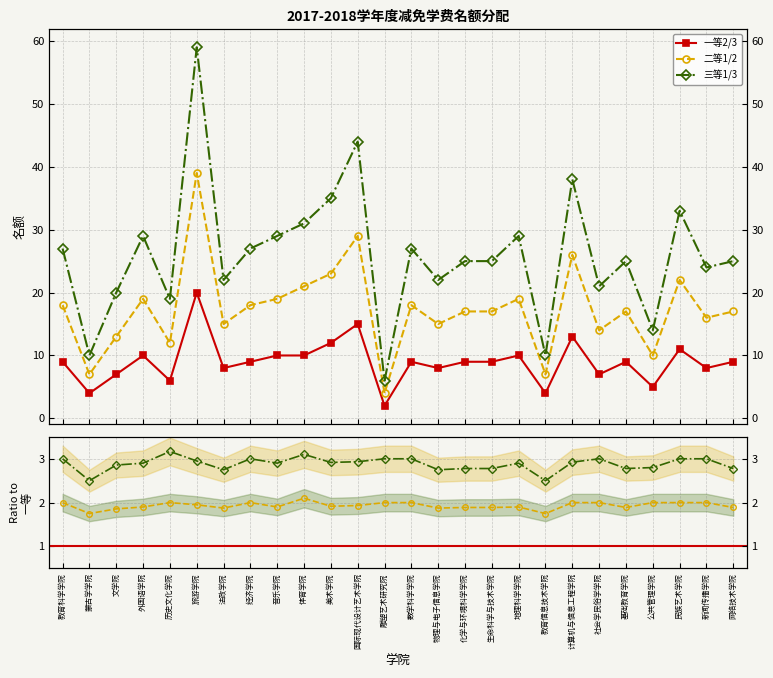

True or false: 二等1/2 and 二等/一等 cross at least once.

False